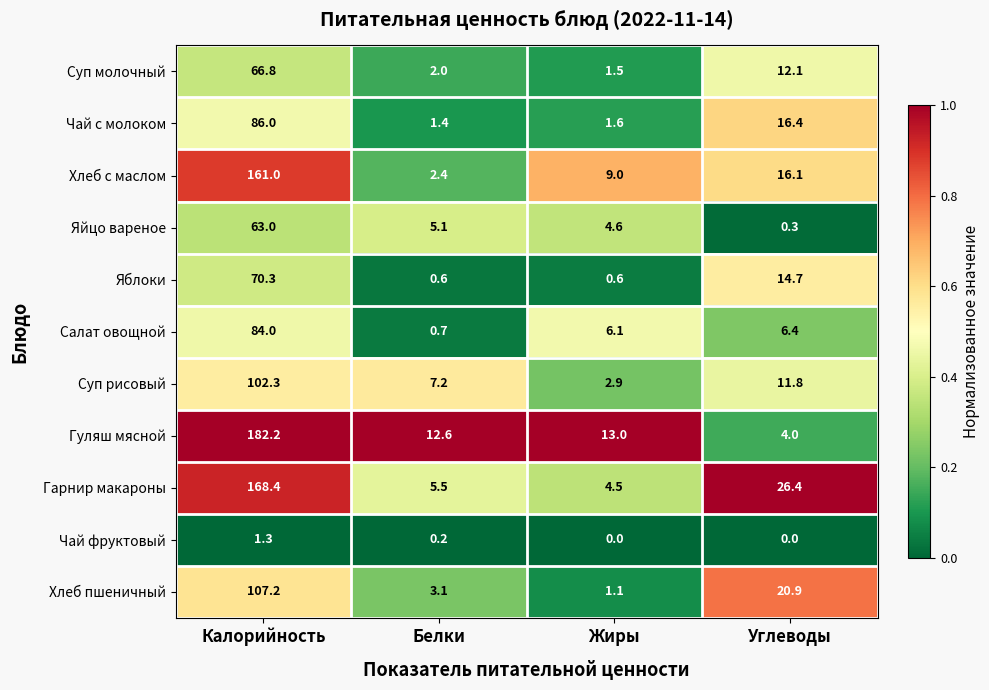

List the series in order of their peak value, lowest first.

Чай фруктовый, Яйцо вареное, Суп молочный, Яблоки, Салат овощной, Чай с молоком, Суп рисовый, Хлеб пшеничный, Хлеб с маслом, Гарнир макароны, Гуляш мясной